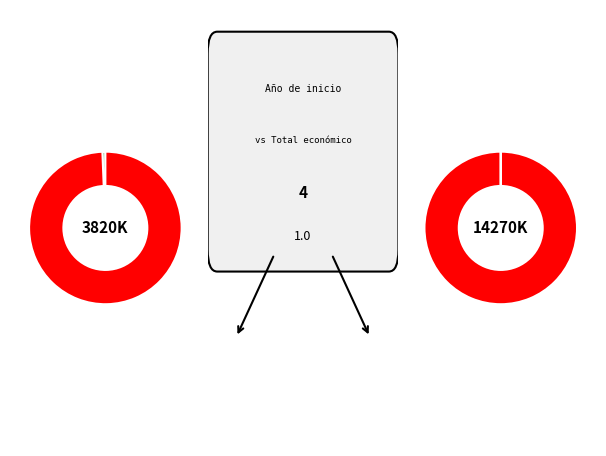

Which has a higher value, 2016 or 2018?

2018